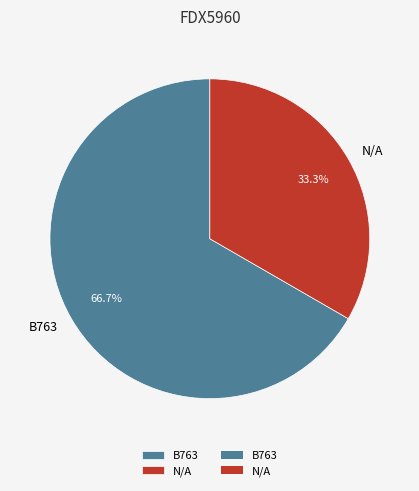

Rank the categories by value from highest to lowest.

B763, N/A